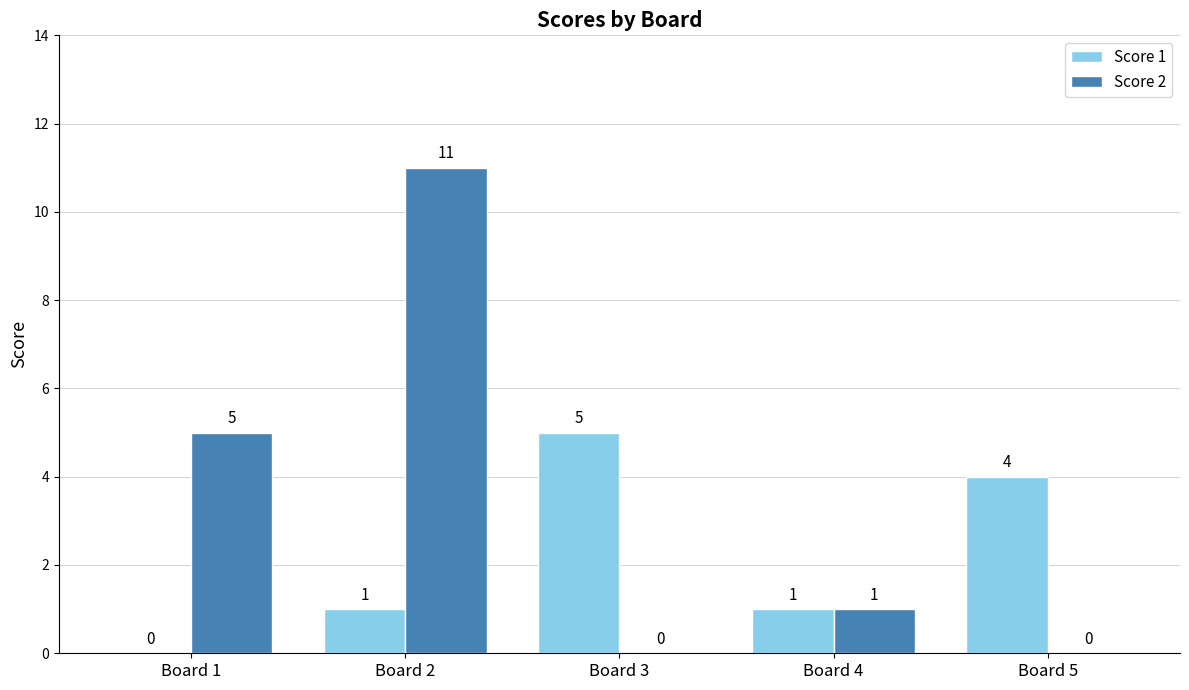

At which category is the sum across all series the highest?

Board 2